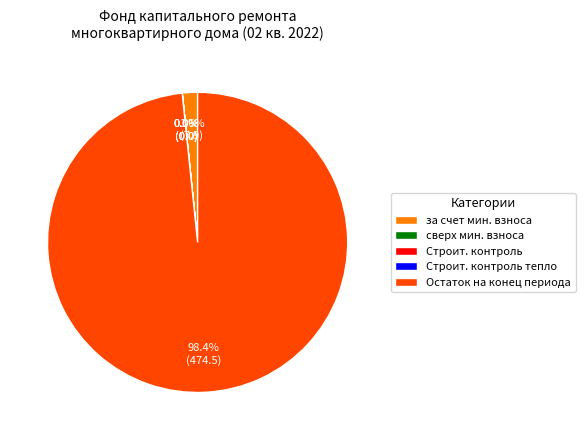

To the nearest percent, what is the difference between the largest and smallest slice percentages?

98%